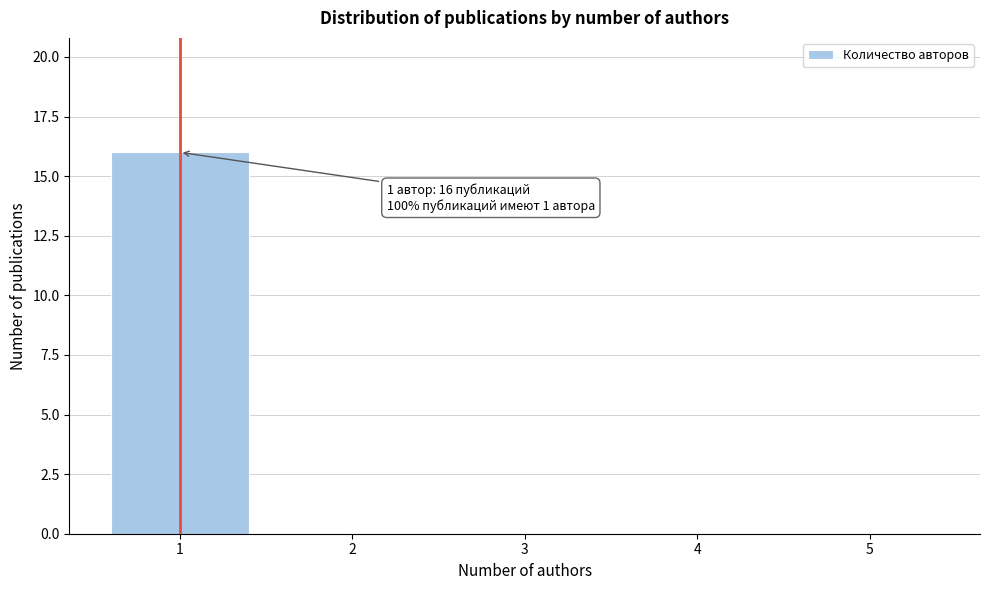

Reading left to right, transcribe all the data shown in this chart.

1=16	2=0	3=0	4=0	5=0